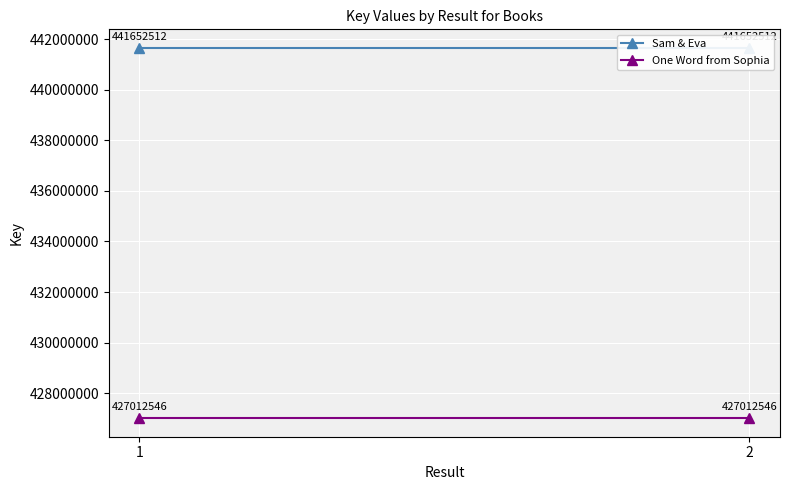

Rank the series by their maximum value, from highest to lowest.

Sam & Eva, One Word from Sophia